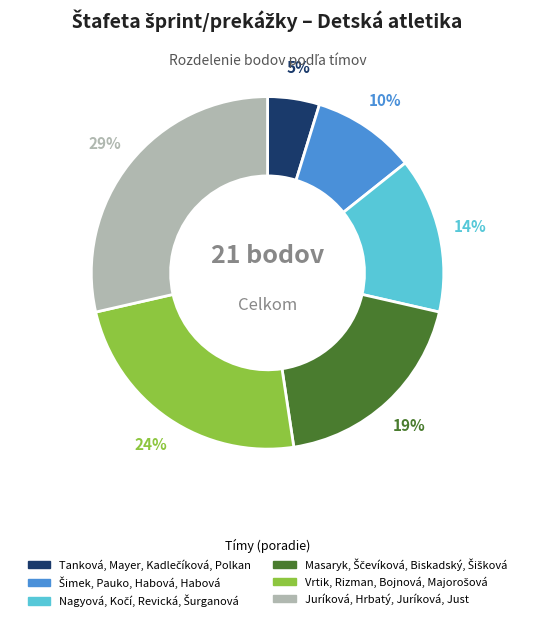

To the nearest percent, what is the difference between the largest and smallest slice percentages?

24%